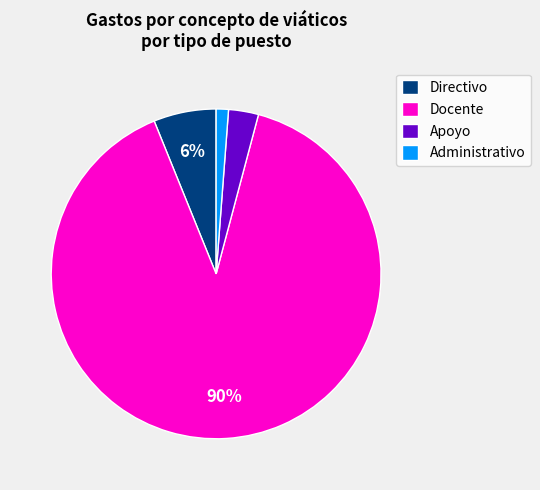

The Docente slice represents 90% of the pie. True or false?

True